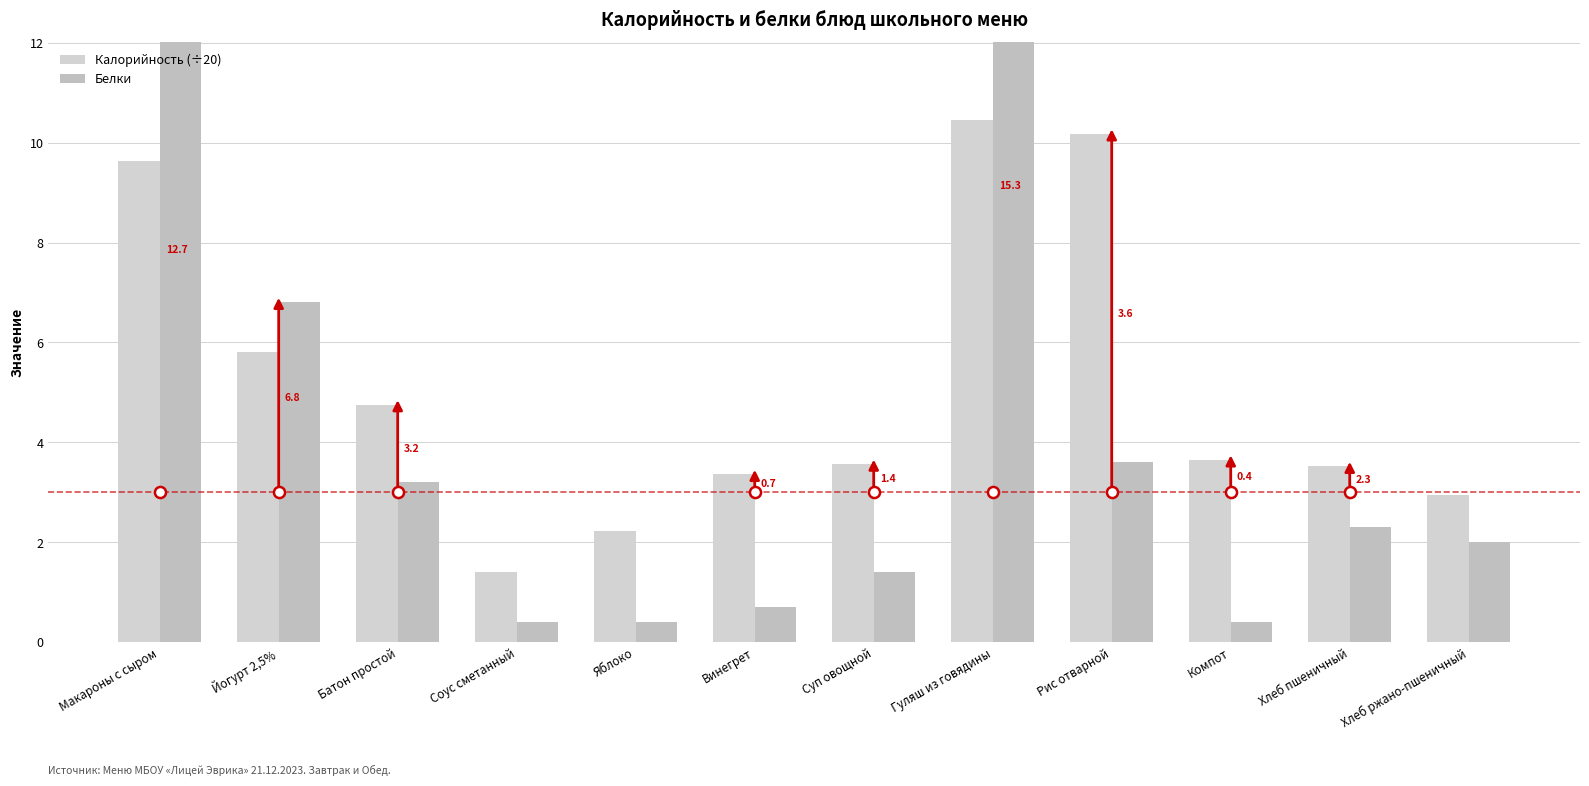

Which category has the lowest value in the Калорийность (÷20) series?

Соус сметанный